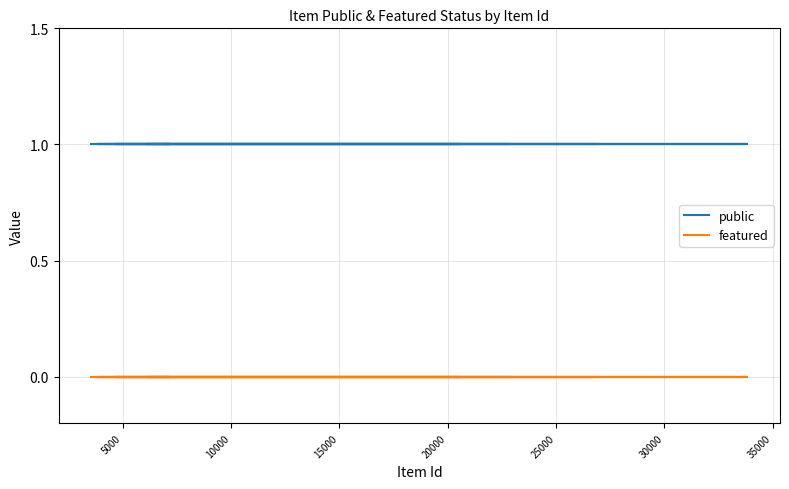

Count the number of data series in this chart.

2